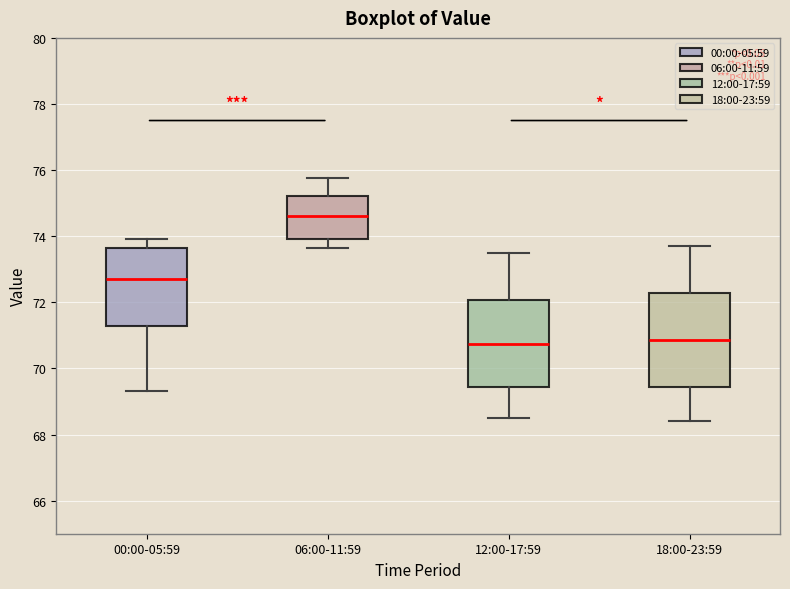

Reading left to right, transcribe this box plot: for each box, give where its median line is, the range the box spans, and where its two whiskers end, as read against the y-axis. The values are not printed on the chart, so give them approximately, as read against the axis.

00:00-05:59: median 72.8, box 71.2 to 73.6, whiskers 69.4 to 74.0
06:00-11:59: median 74.6, box 74.0 to 75.2, whiskers 73.6 to 75.8
12:00-17:59: median 70.8, box 69.4 to 72.0, whiskers 68.6 to 73.6
18:00-23:59: median 70.8, box 69.4 to 72.2, whiskers 68.4 to 73.8